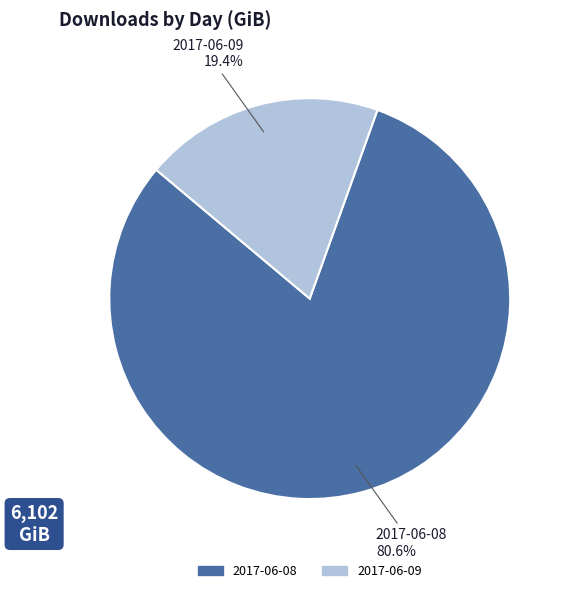

Approximately how many times larger is the value at 2017-06-09 compared to 2017-06-08?

0.2